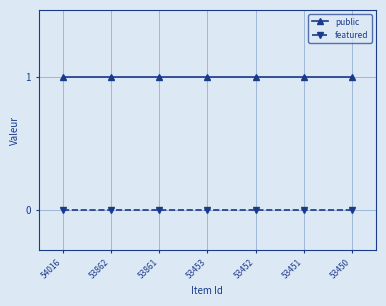

Reading left to right, what are all the values shown in this chart?

public: 1	1	1	1	1	1	1
featured: 0	0	0	0	0	0	0